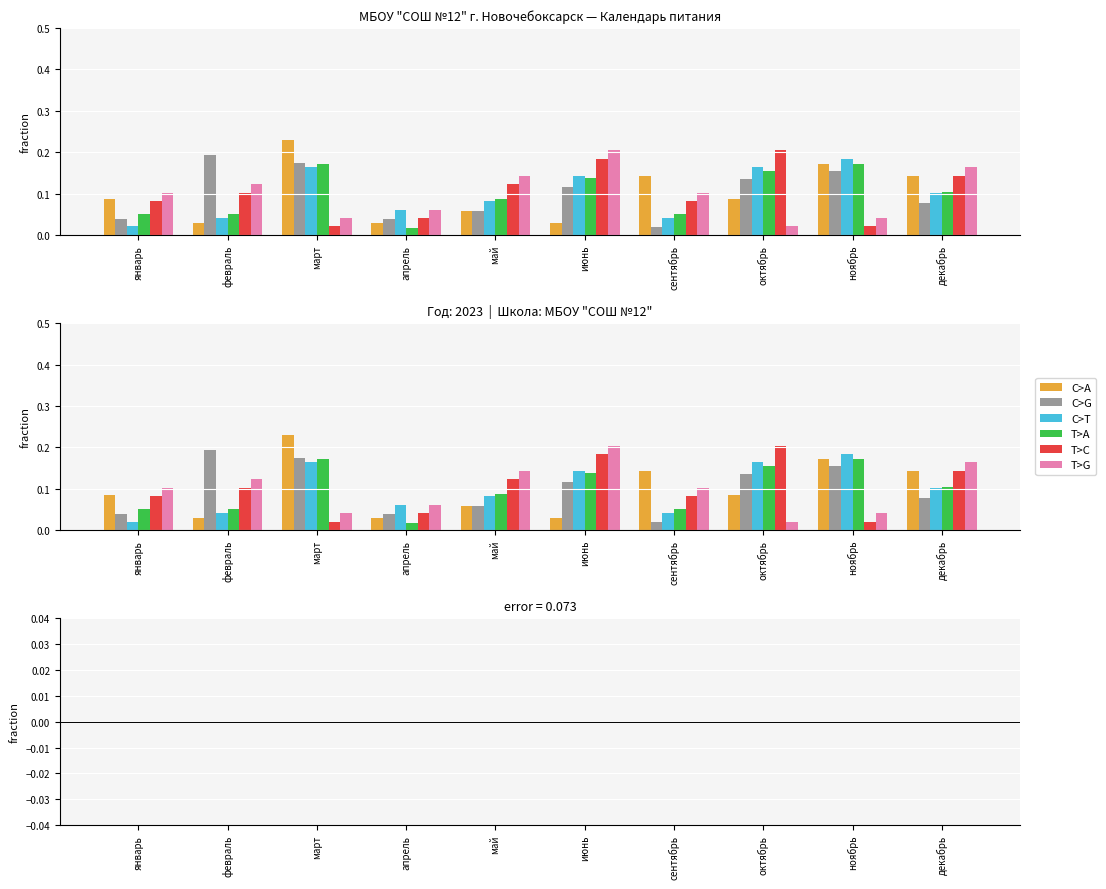

At which category is the sum across all series the highest?

июнь